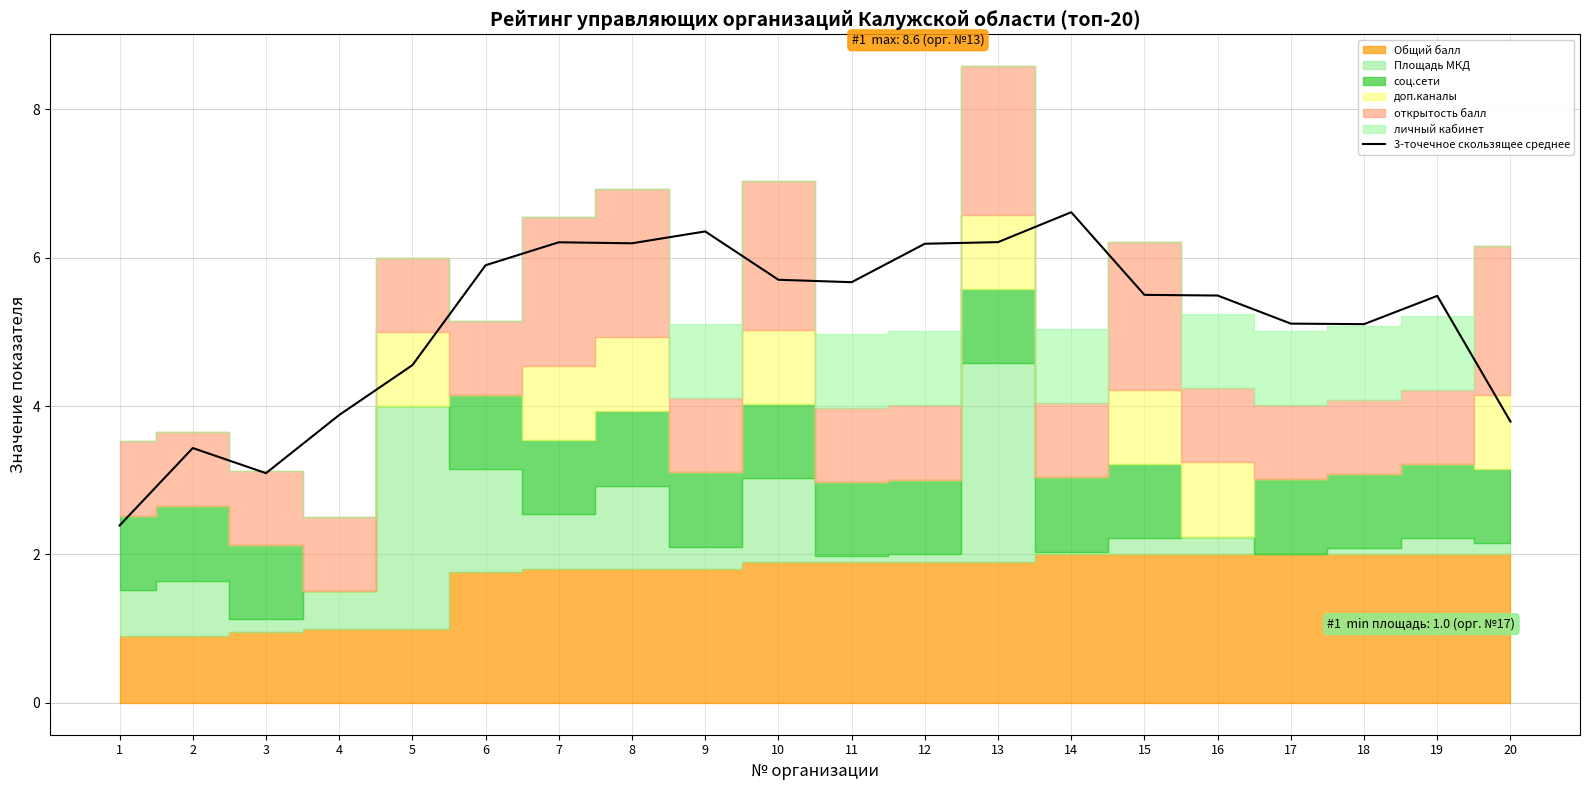

What is the sum of the values at 19 and 5?

10.0